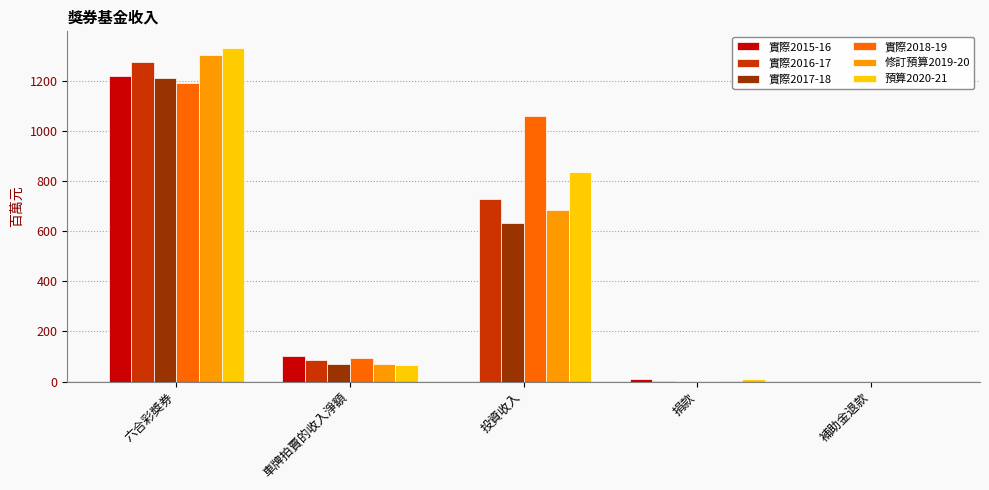

What is the average value of the 實際2016-17 series?

420